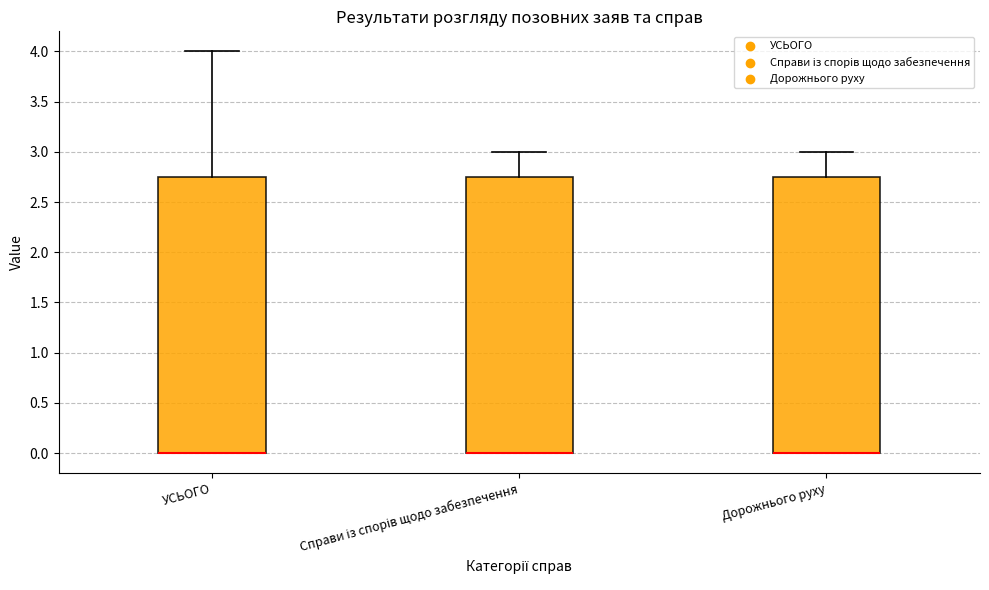

Reading left to right, transcribe this box plot: for each box, give where its median line is, the range the box spans, and where its two whiskers end, as read against the y-axis. The values are not printed on the chart, so give them approximately, as read against the axis.

УСЬОГО: median 0.00 (drawn on the box's lower edge), box 0.00 to 2.75, whiskers 0.00 to 4.00
Справи із спорів щодо забезпечення: median 0.00 (drawn on the box's lower edge), box 0.00 to 2.75, whiskers 0.00 to 3.00
Дорожнього руху: median 0.00 (drawn on the box's lower edge), box 0.00 to 2.75, whiskers 0.00 to 3.00